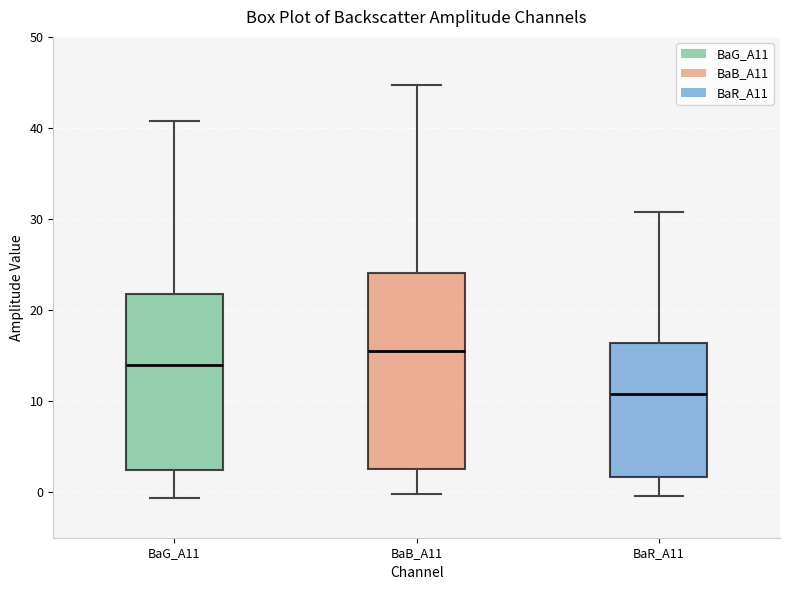

Comparing the boxes themselves (not the whiskers), which one is the tallest?

BaB_A11